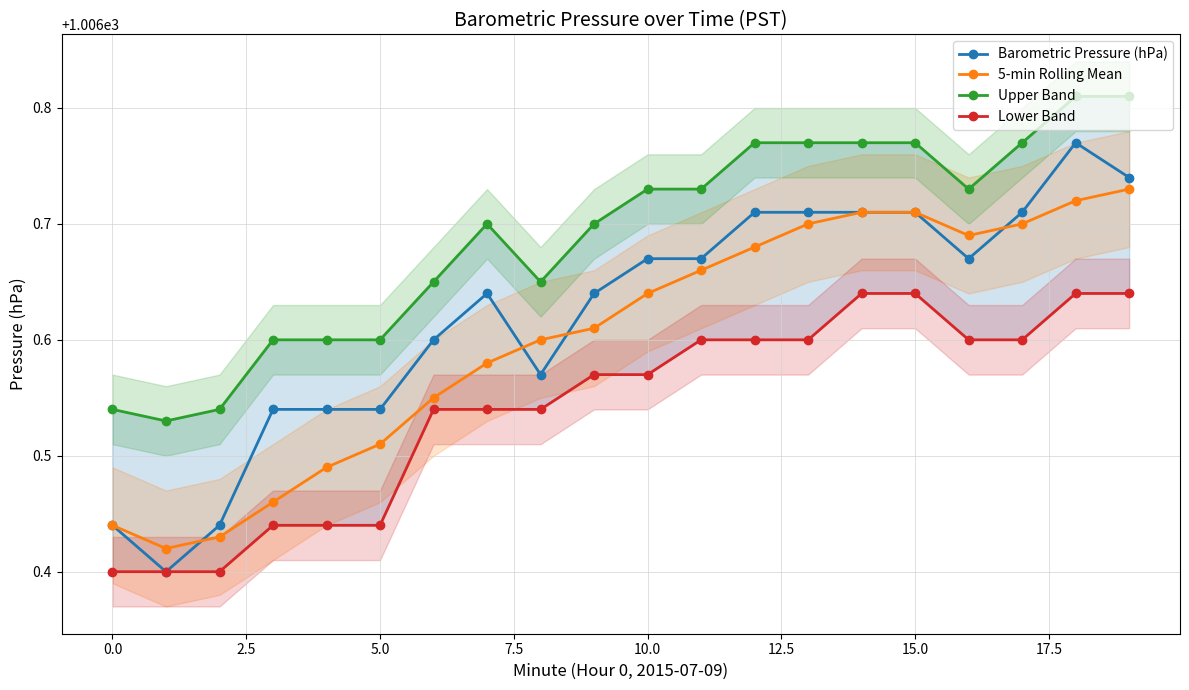

How many Upper Band values are between 1006 and 1007?

20